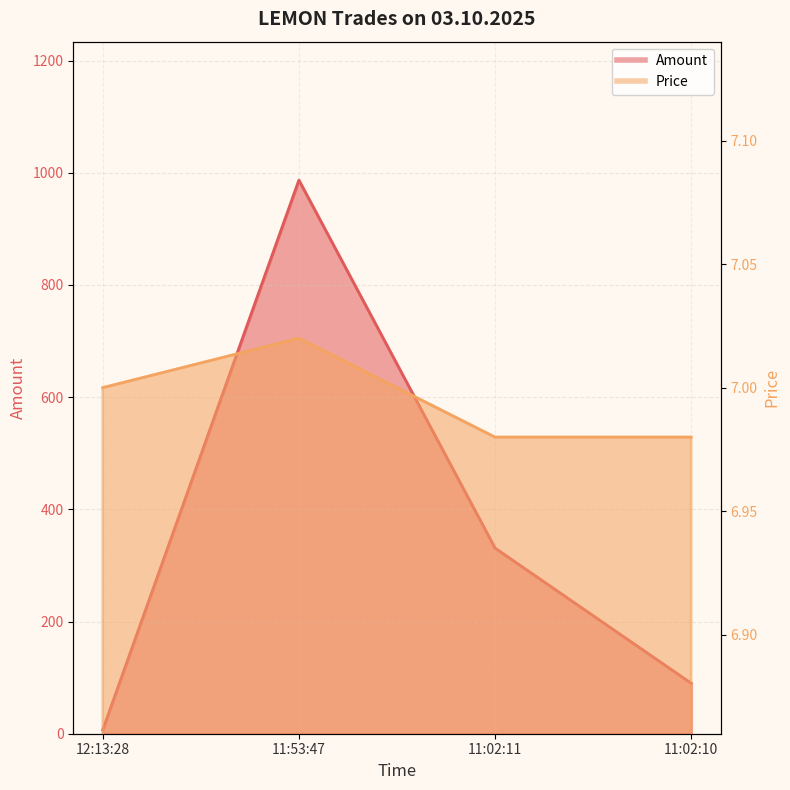

What is the greatest value displayed?

987.0